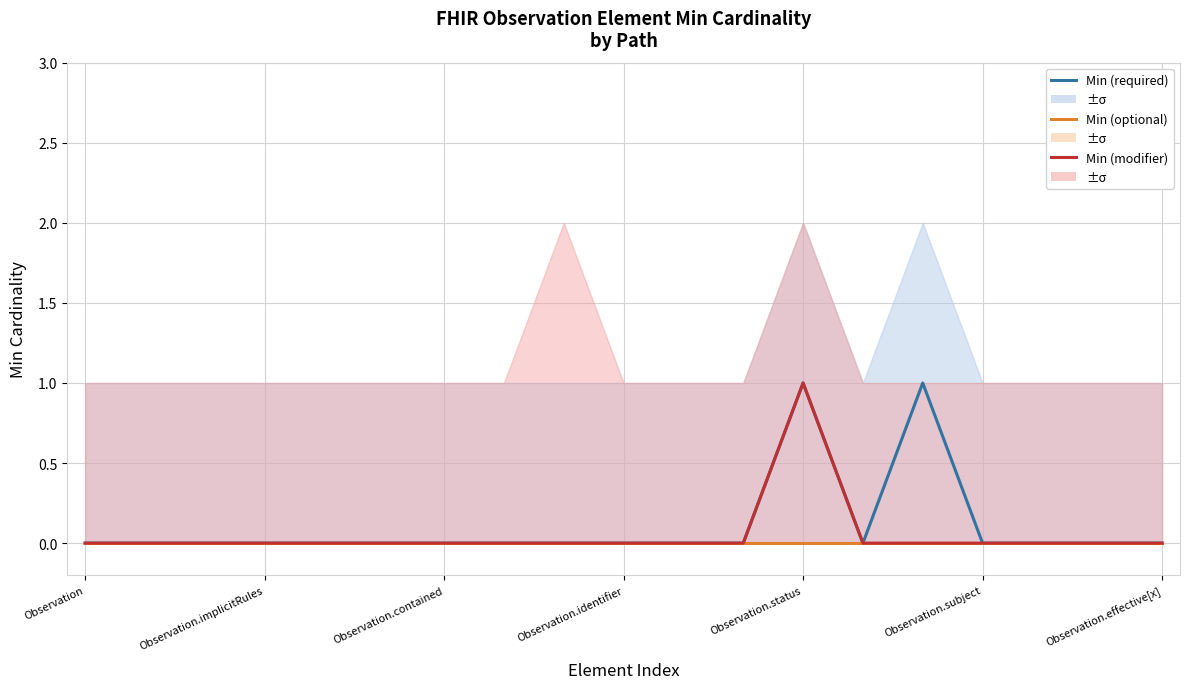

The value of Min (required) at Observation.implicitRules is 0. True or false?

True